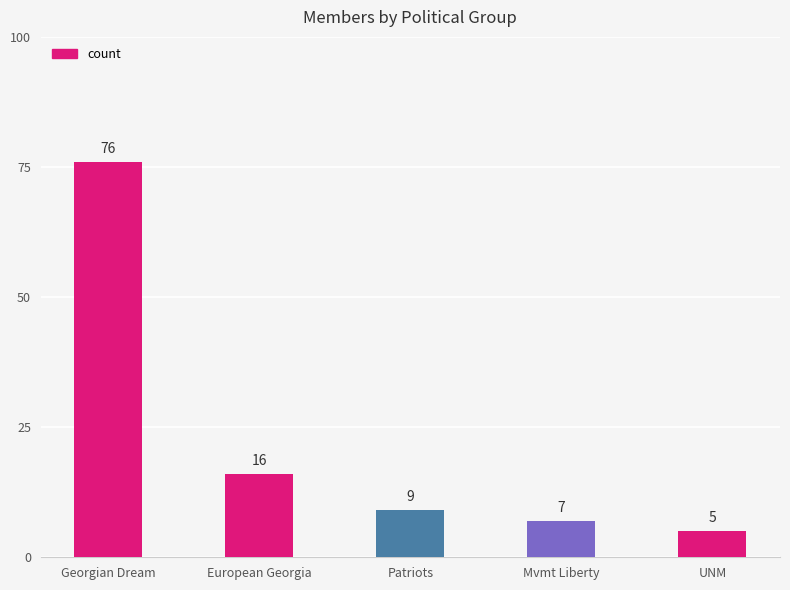

Approximately how many times larger is the value at European Georgia compared to Georgian Dream?

0.2